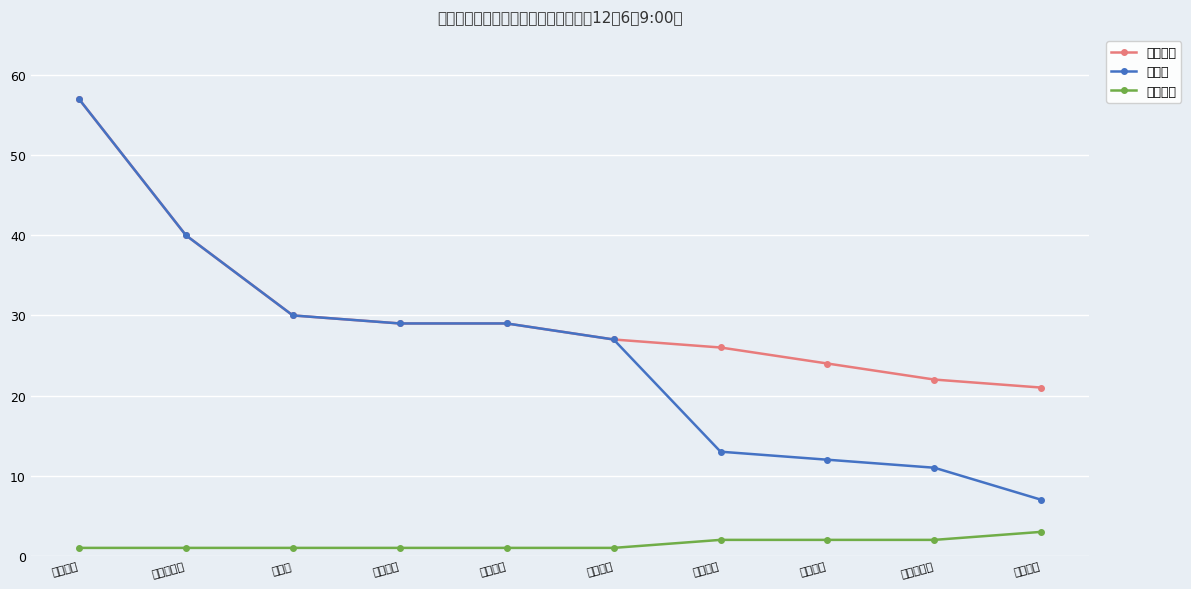

What is the average value of the 报名人数 series?

30